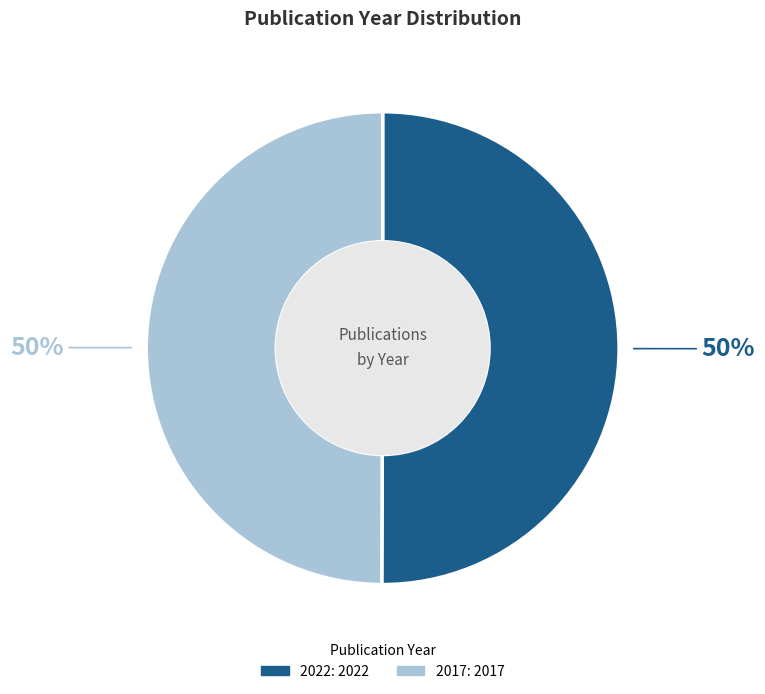

To the nearest percent, what is the average slice percentage?

50%